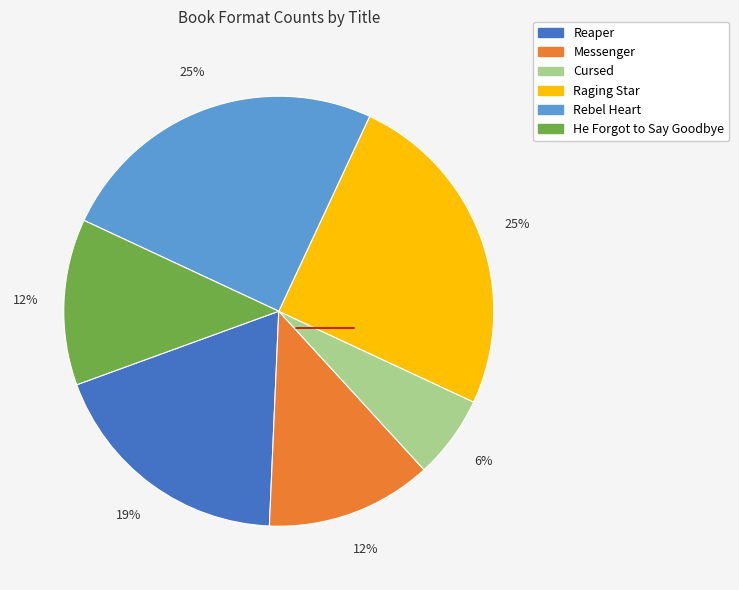

To the nearest percent, what portion does Rebel Heart represent?

25%